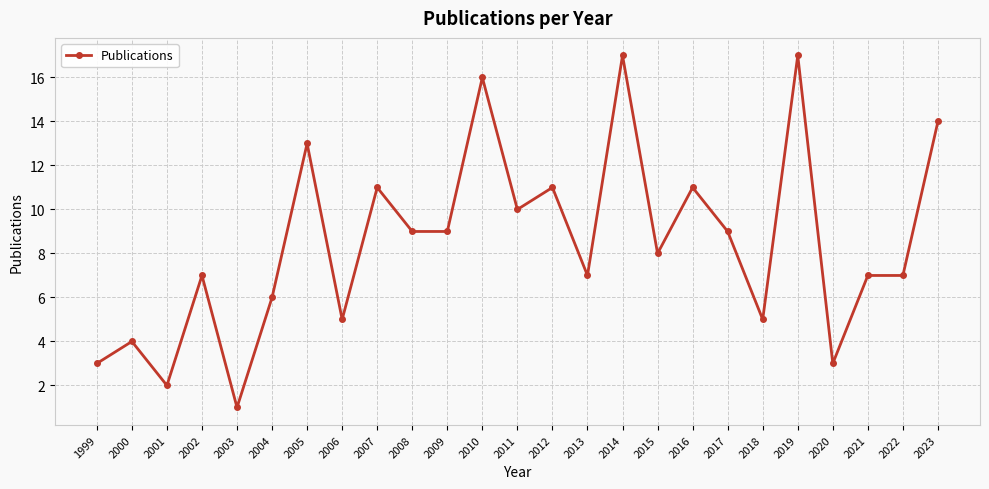

What is the value of the 11th point from the left?

9